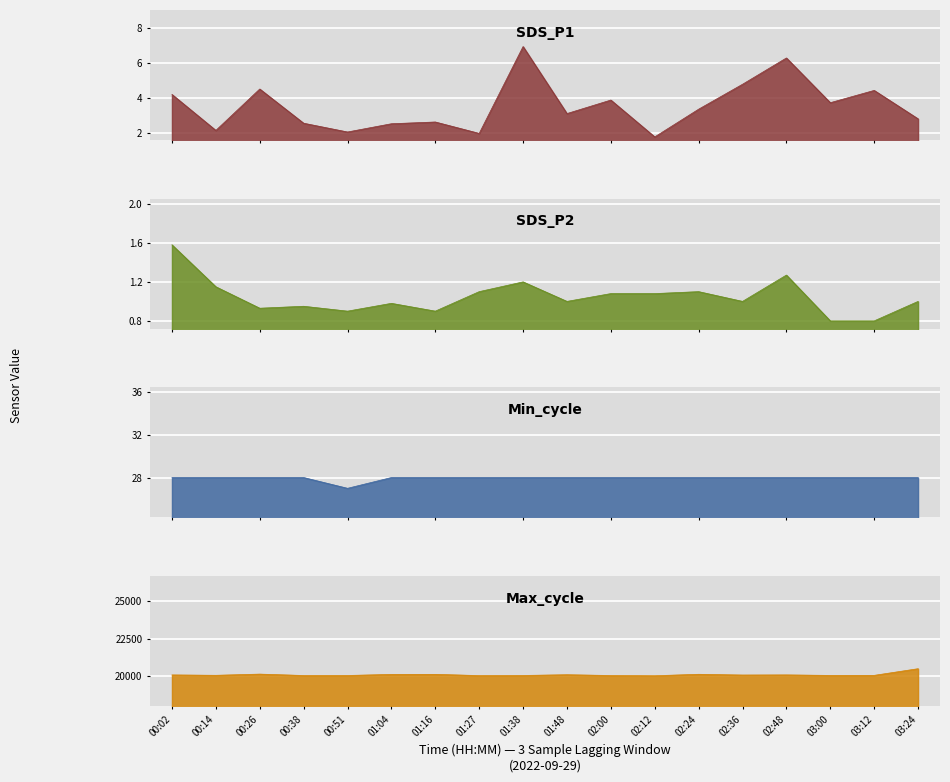

How many interior local peaks does the SDS_P1 series have?

6